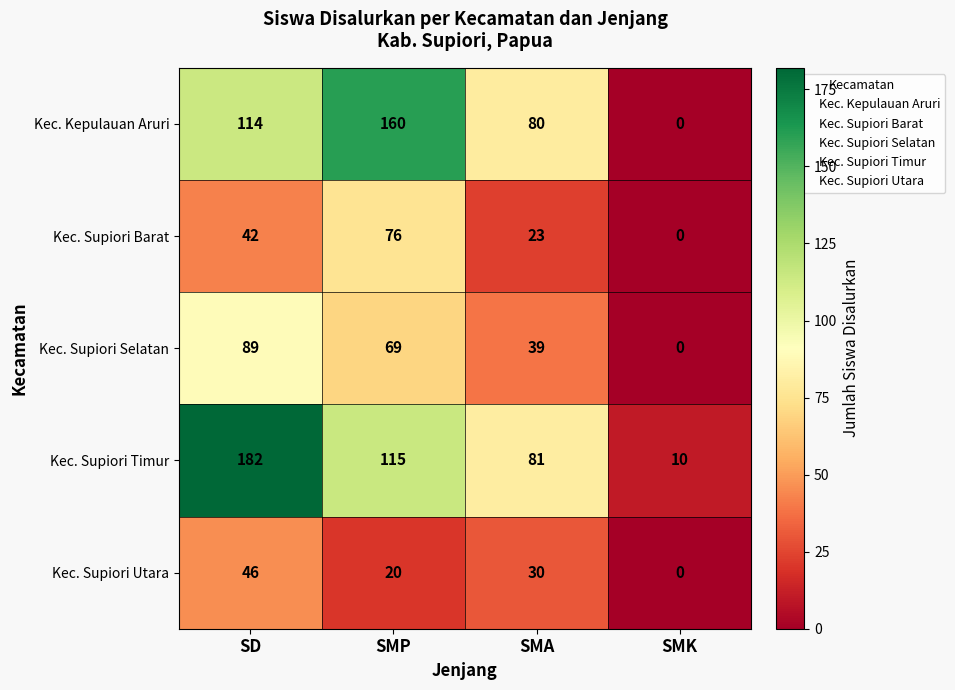

The value of Kec. Supiori Timur at SD is 248. True or false?

False